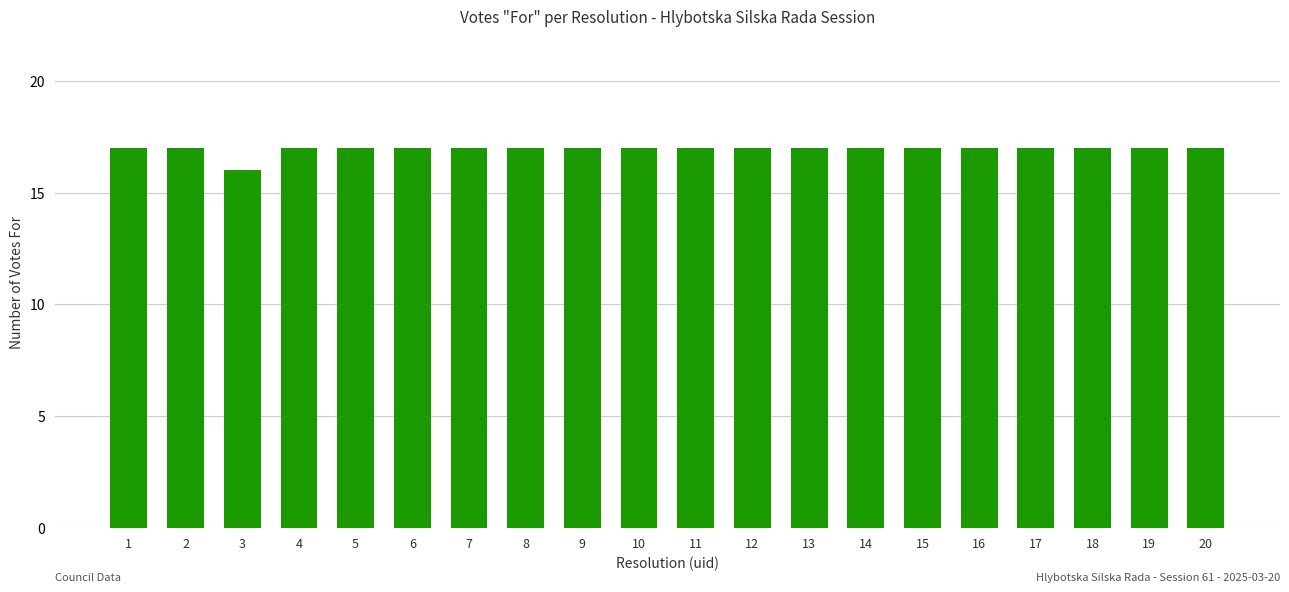

Read the value at 10.

17